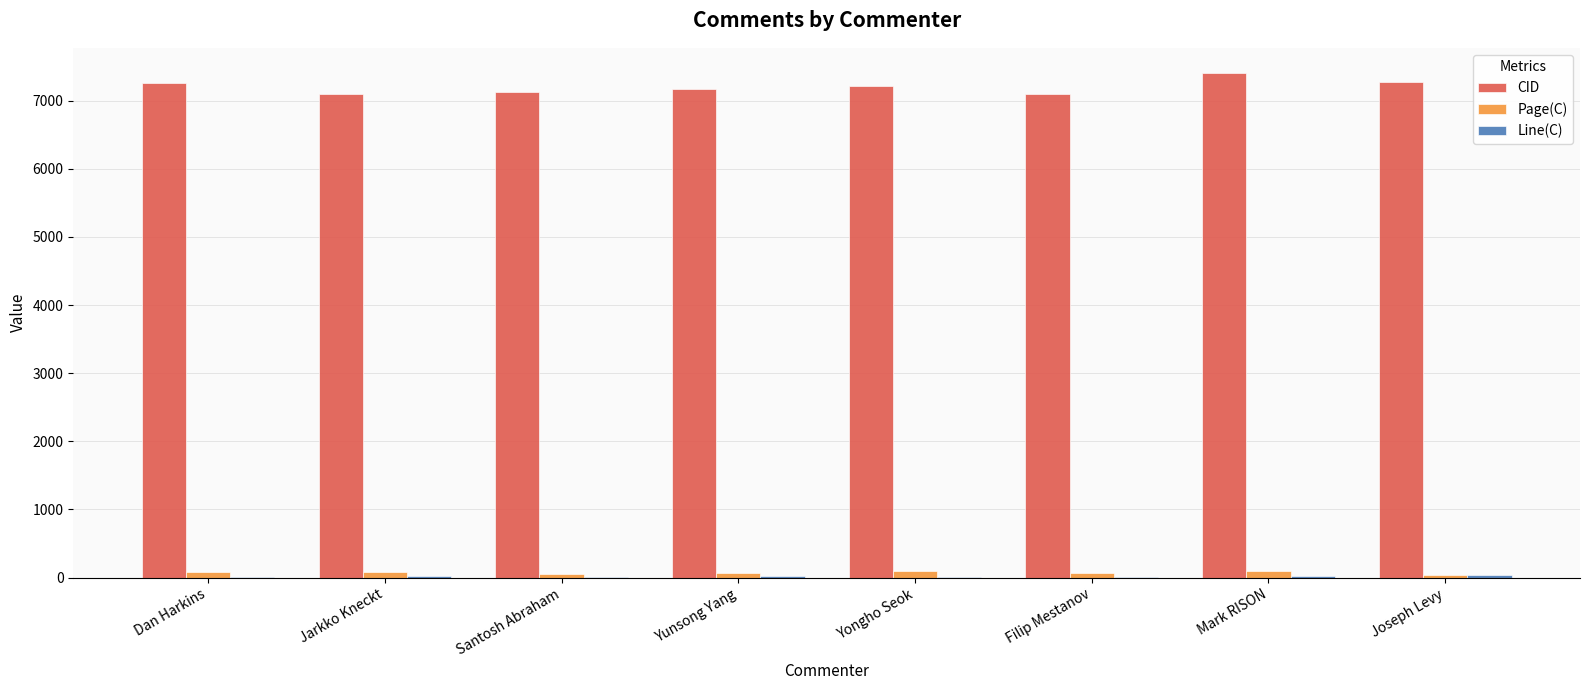

Which series has the largest total across all categories?

CID